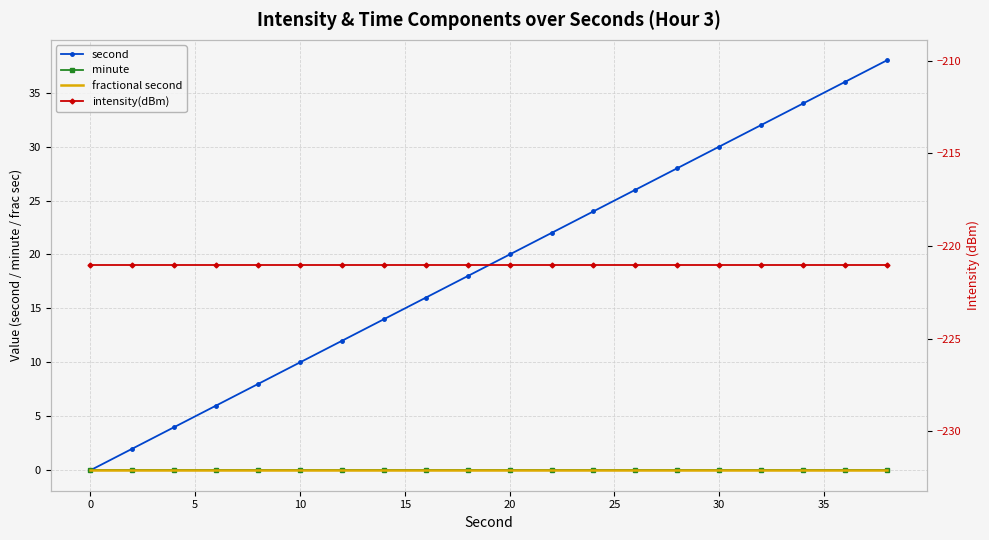

True or false: intensity(dBm) and second cross at least once.

False